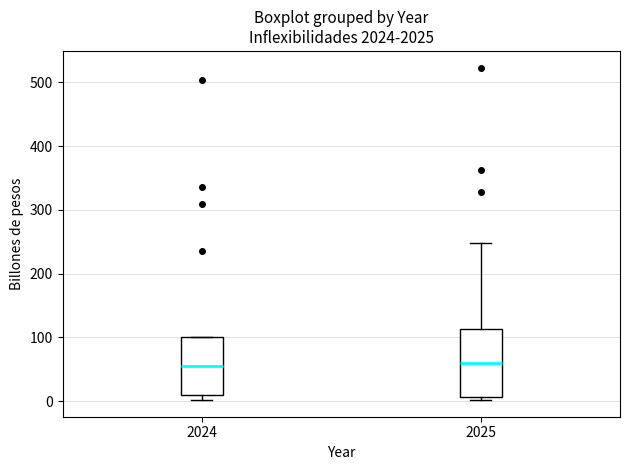

Comparing the boxes themselves (not the whiskers), which one is the tallest?

2025